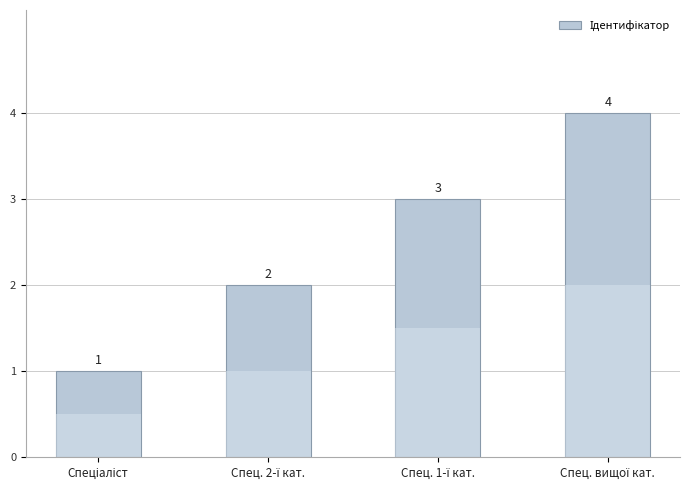

List the labels in order of value, smallest first.

Спеціаліст, Спец. 2-ї кат., Спец. 1-ї кат., Спец. вищої кат.